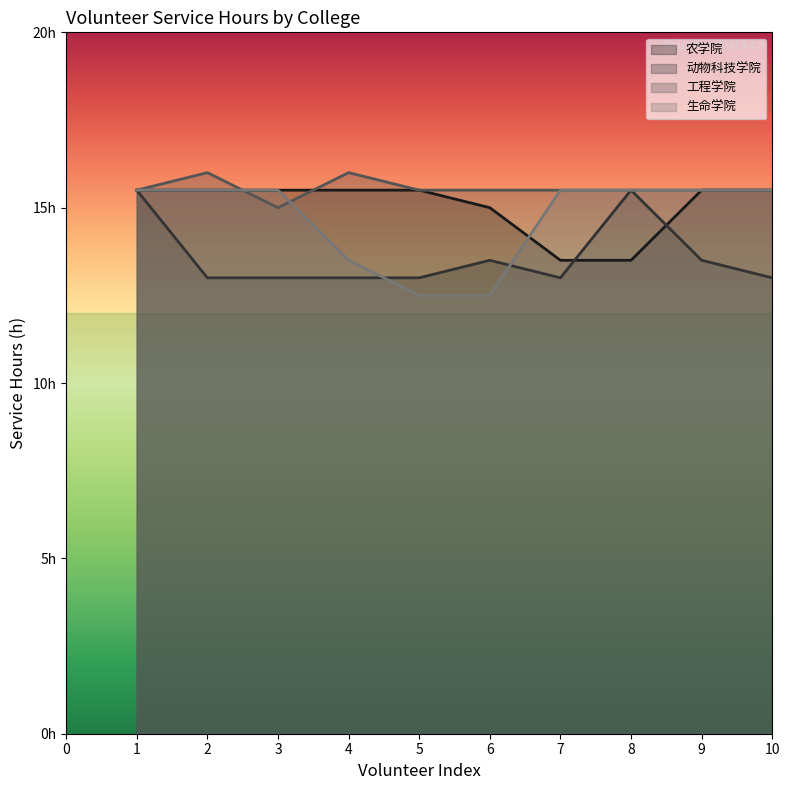

Where is 生命学院 nearest to the value 14?

4